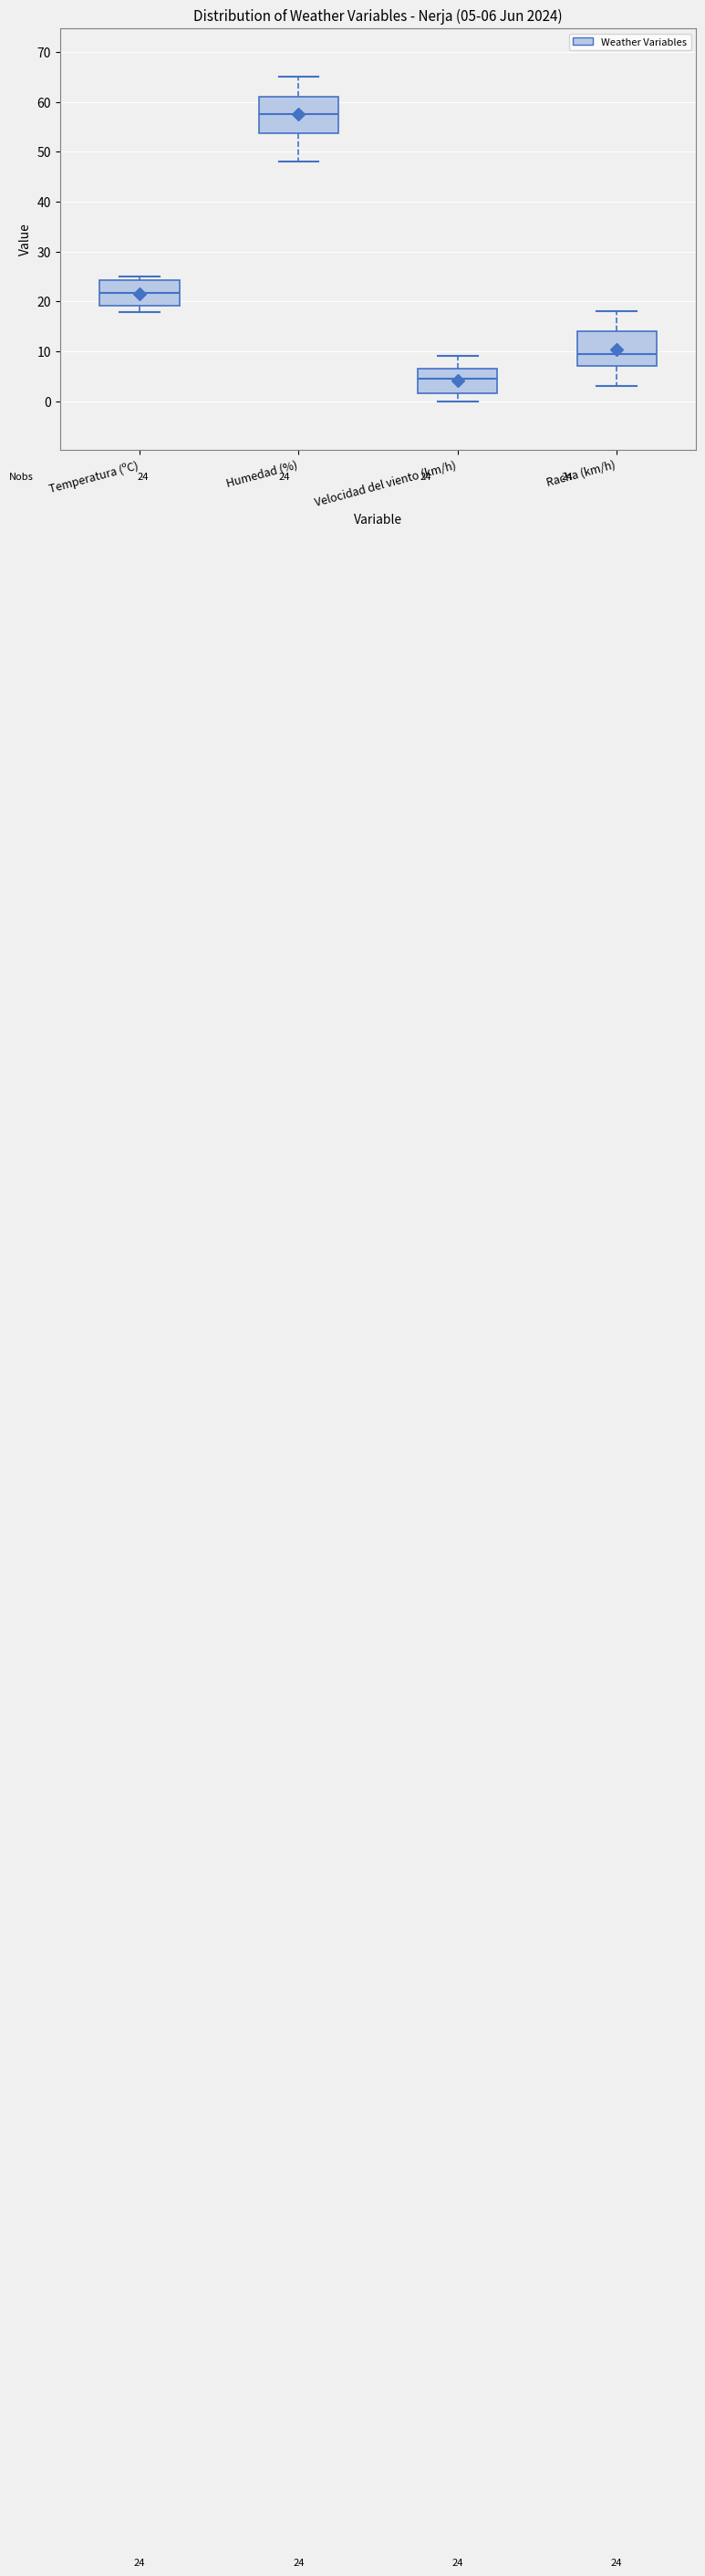

Which box has the highest median line?

Humedad (%)